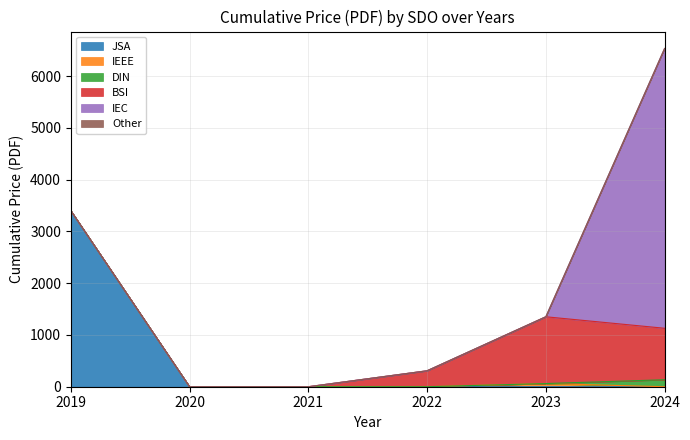

Is it true that IEC equals 0 at 2020?

True